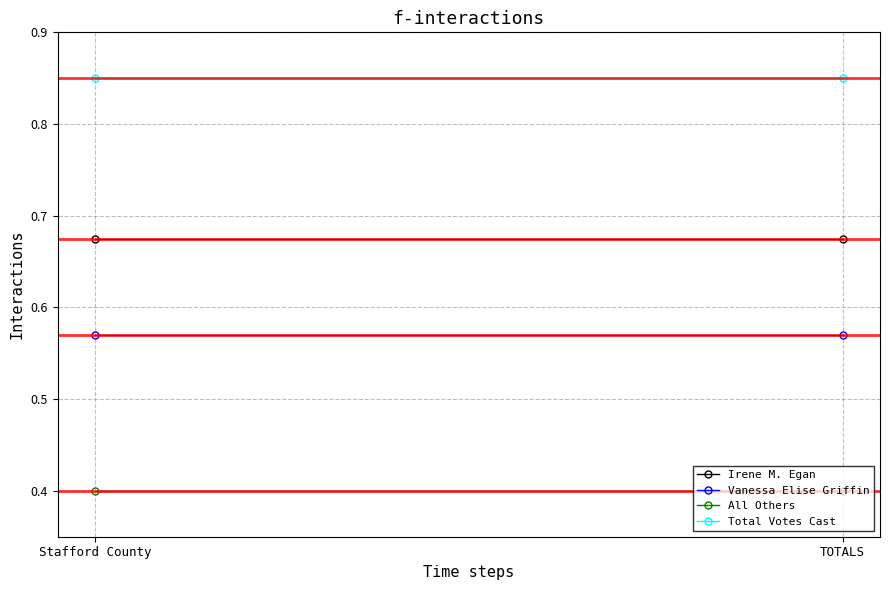

What is the spread (max minus min) of values at TOTALS?

0.4